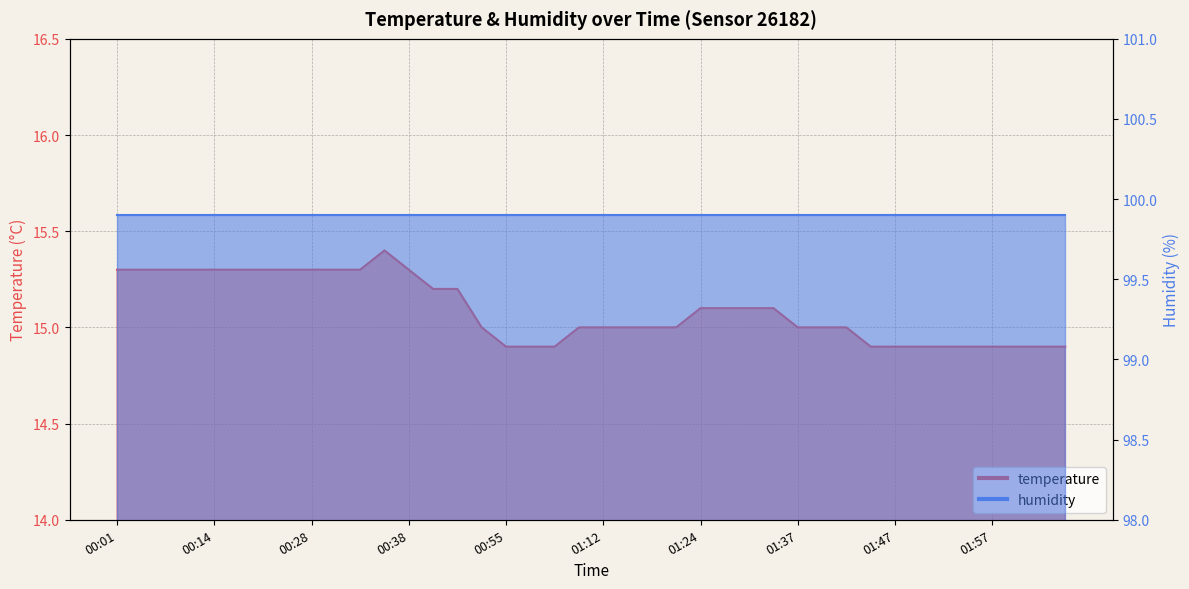

What is the difference between the maximum and minimum values?

0.5